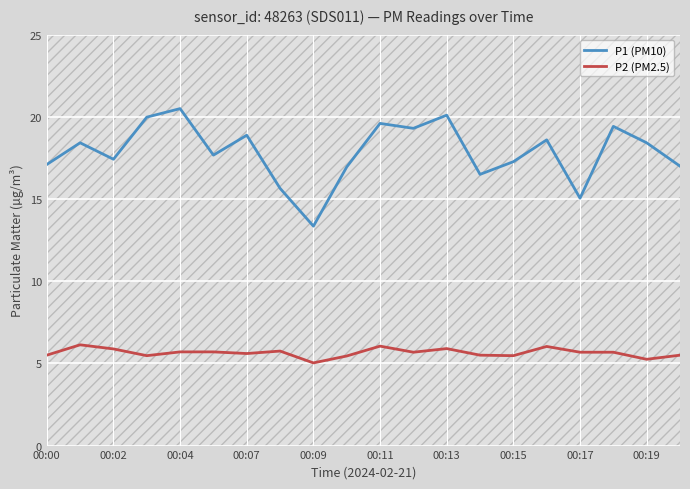

Which series has the largest total across all categories?

P1 (PM10)